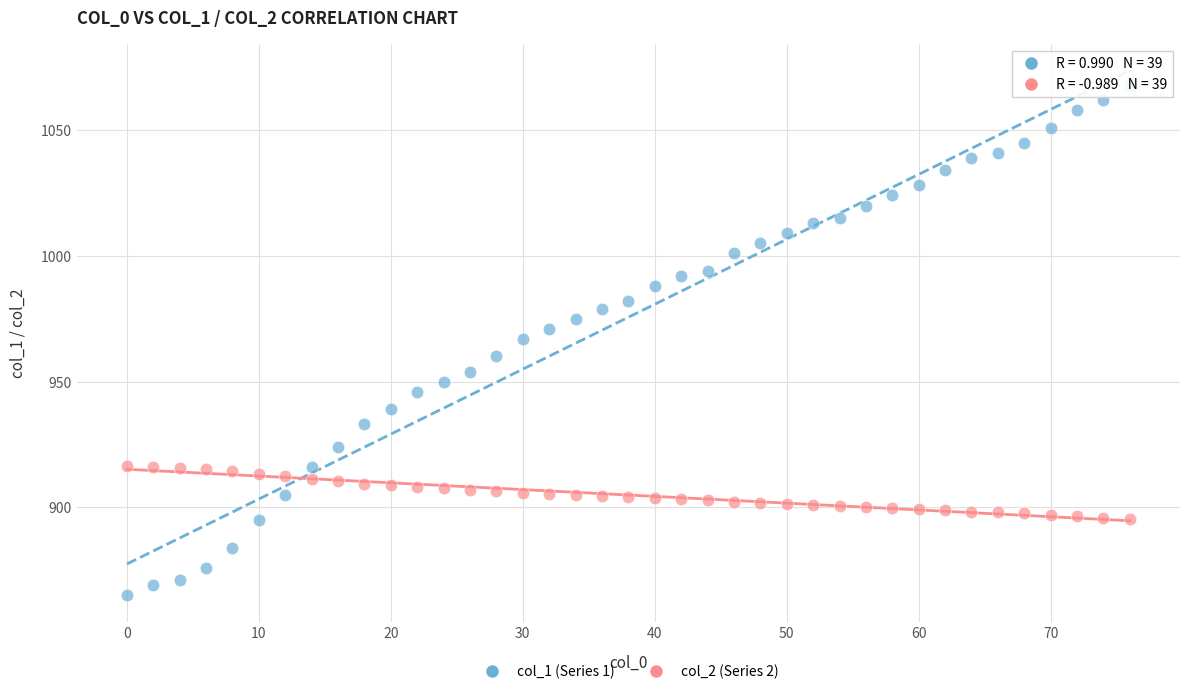

What is the X range (max minus min) for the scatter plot?

76.0